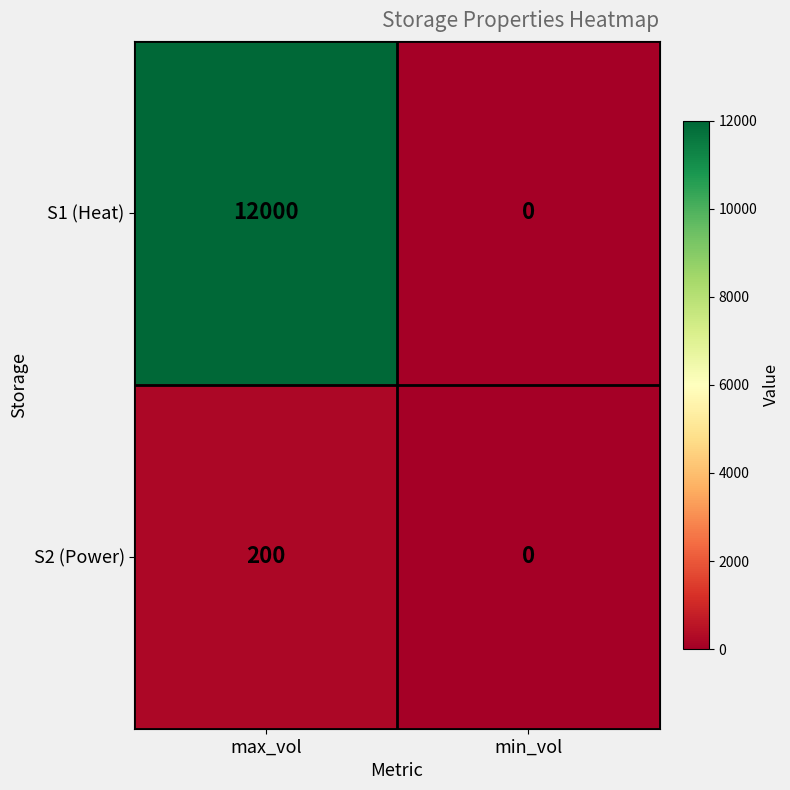

What is the difference between the S1 (Heat) values at min_vol and max_vol?

12000